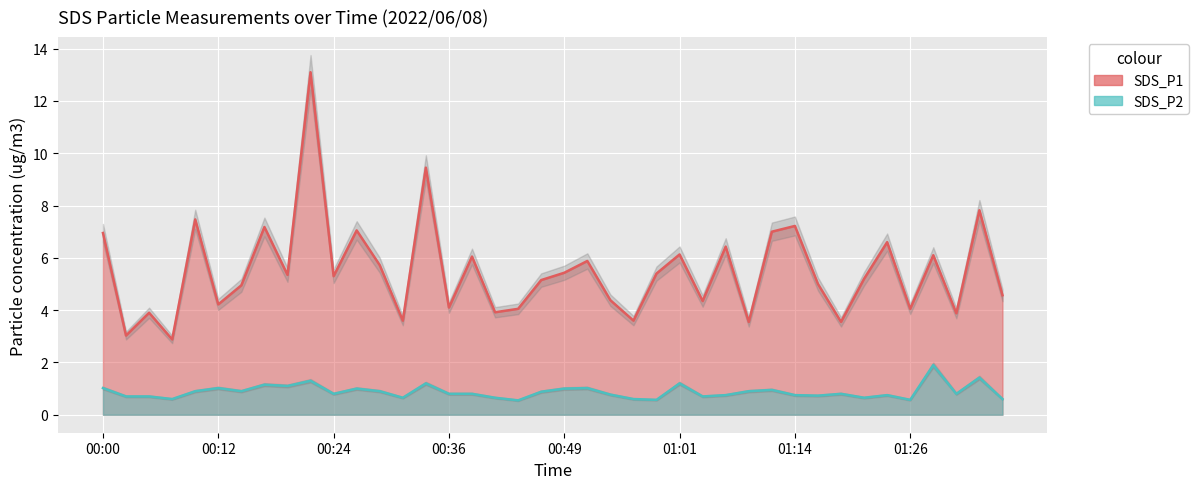

What are all the series names shown in the legend?

SDS_P1, SDS_P2